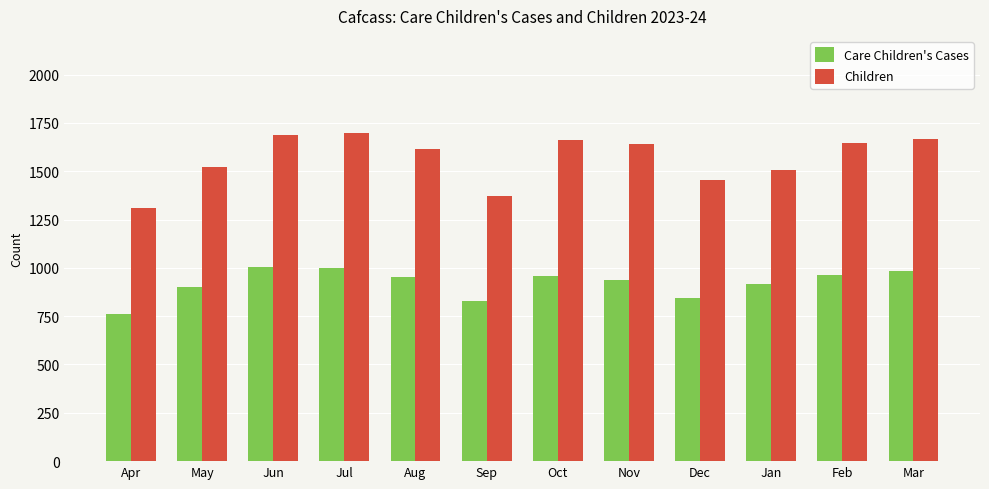

What is the label of the 3rd bar from the left?

Jun